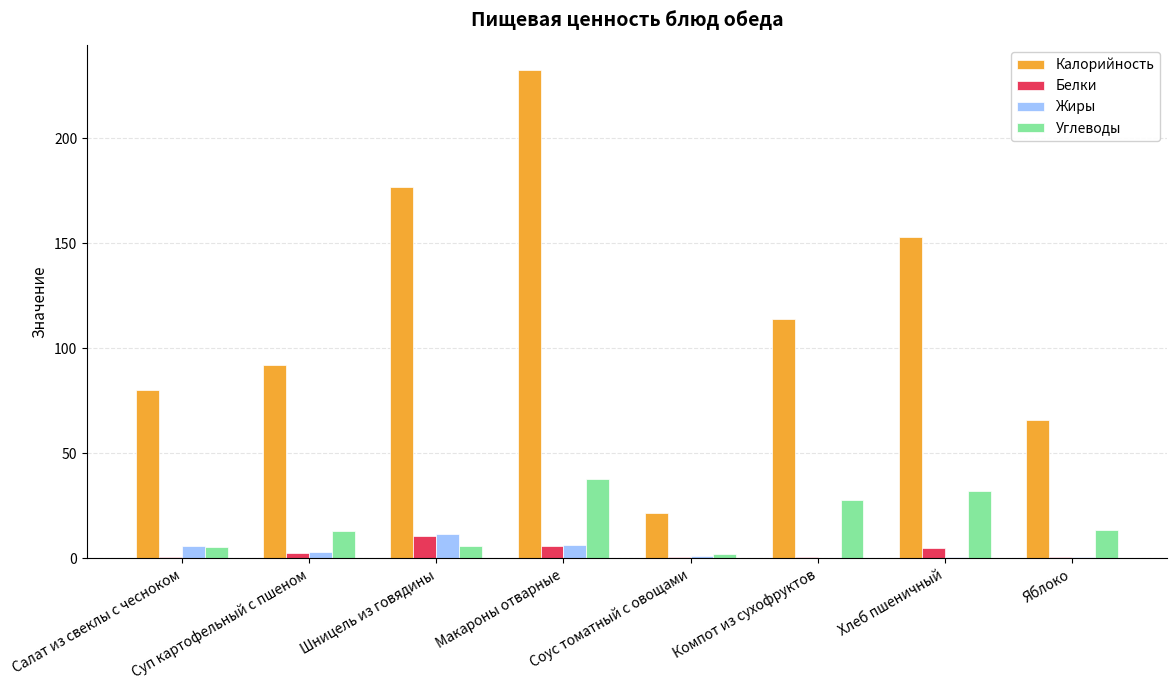

What is the total value across all series at Салат из свеклы с чесноком?

92.3